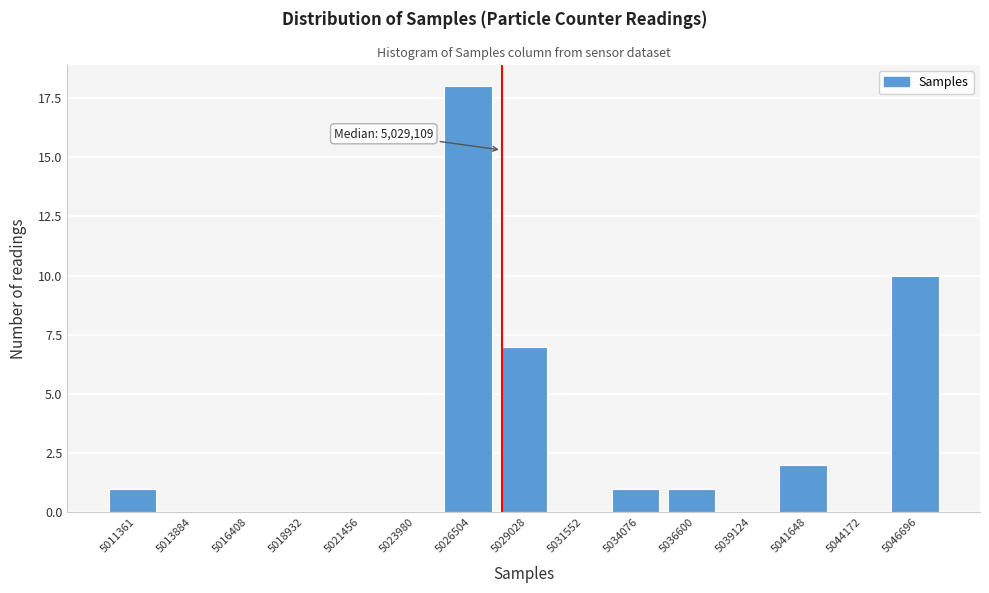

Reading left to right, what are all the values shown in this chart?

5011361=1	5013884=0	5016408=0	5018932=0	5021456=0	5023980=0	5026504=18	5029028=7	5031552=0	5034076=1	5036600=1	5039124=0	5041648=2	5044172=0	5046696=10